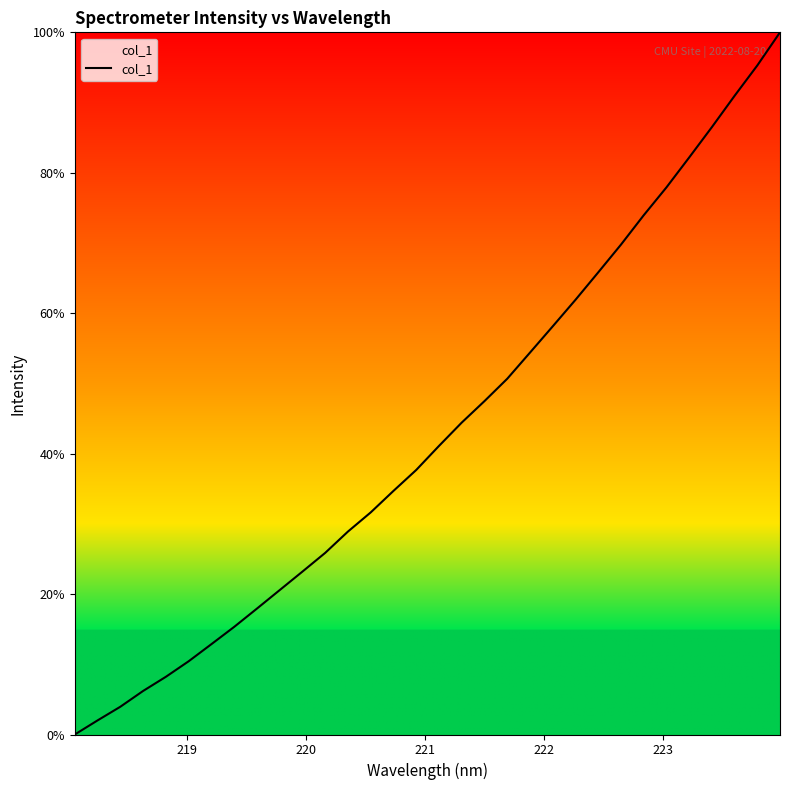

What is the difference between the maximum and minimum values?

100.0